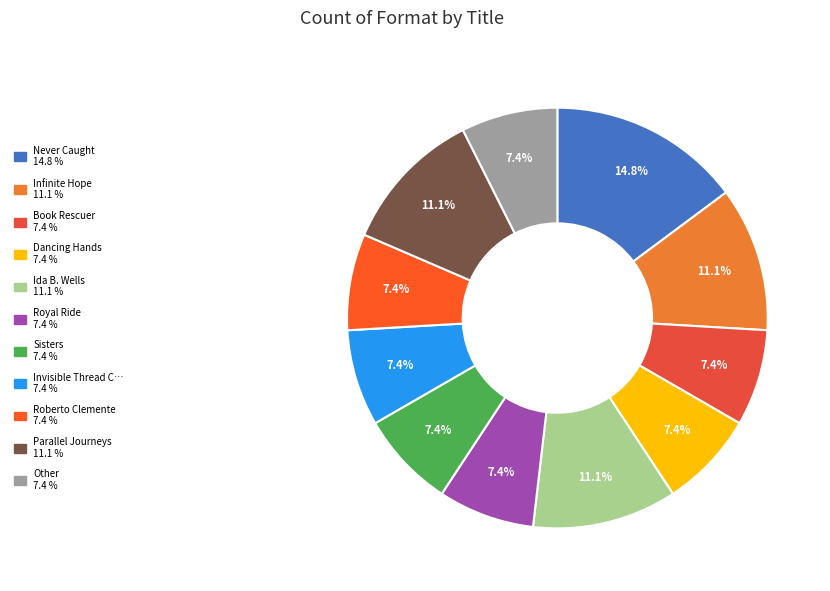

Is there a majority slice in this chart?

No